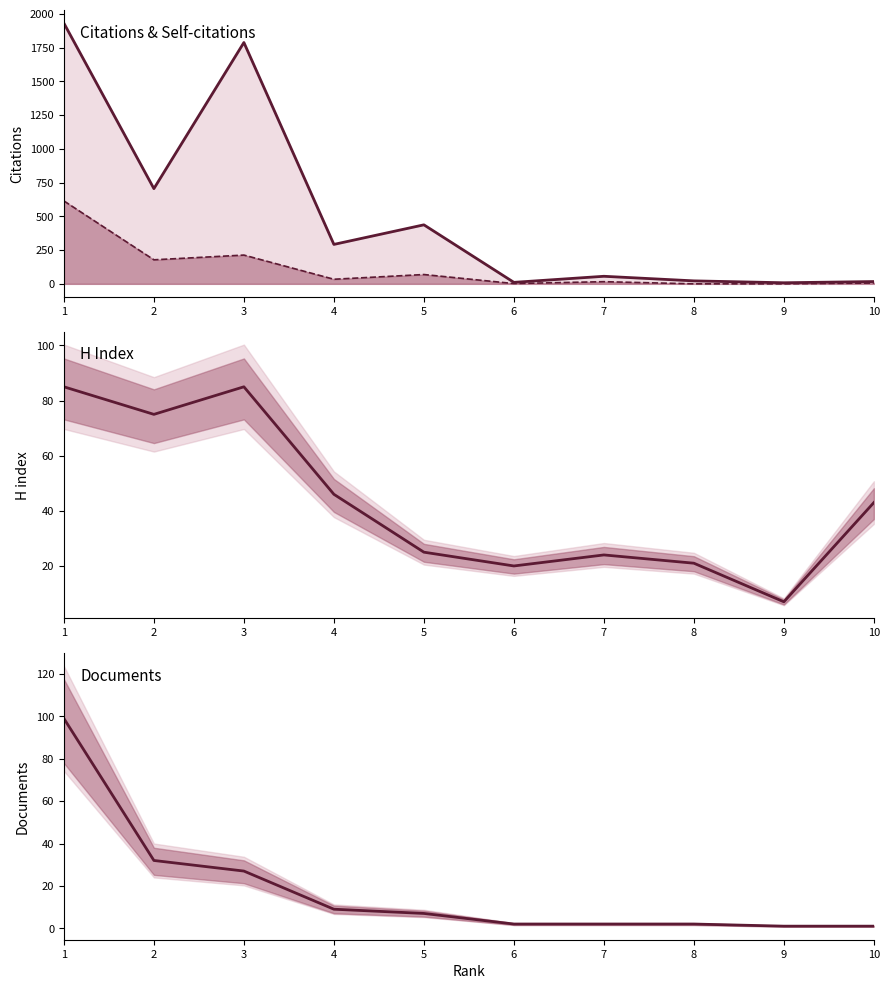

What are all the series names shown in the legend?

Citations (line), Self-citations (line), H index, Documents